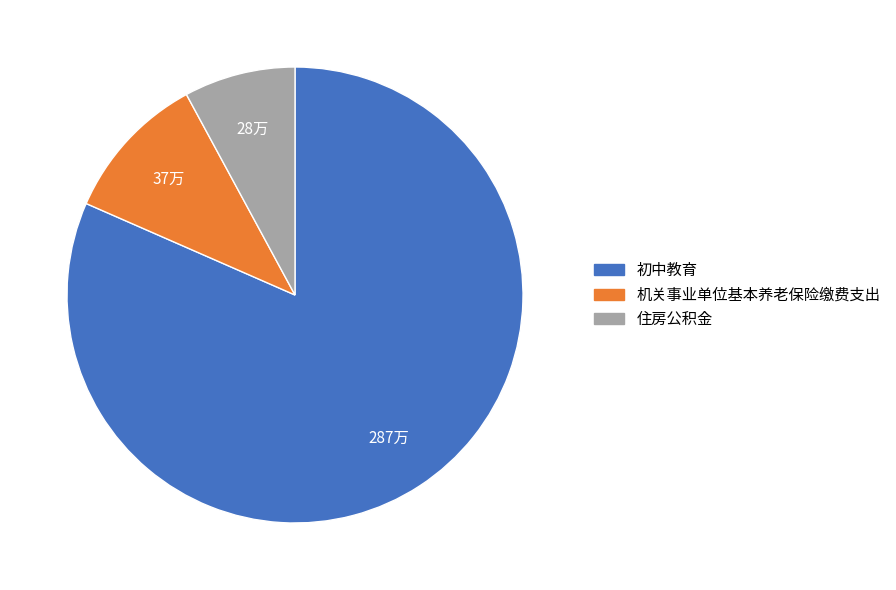

What is the ratio of the value at 机关事业单位基本养老保险缴费支出 to the value at 住房公积金?

1.3